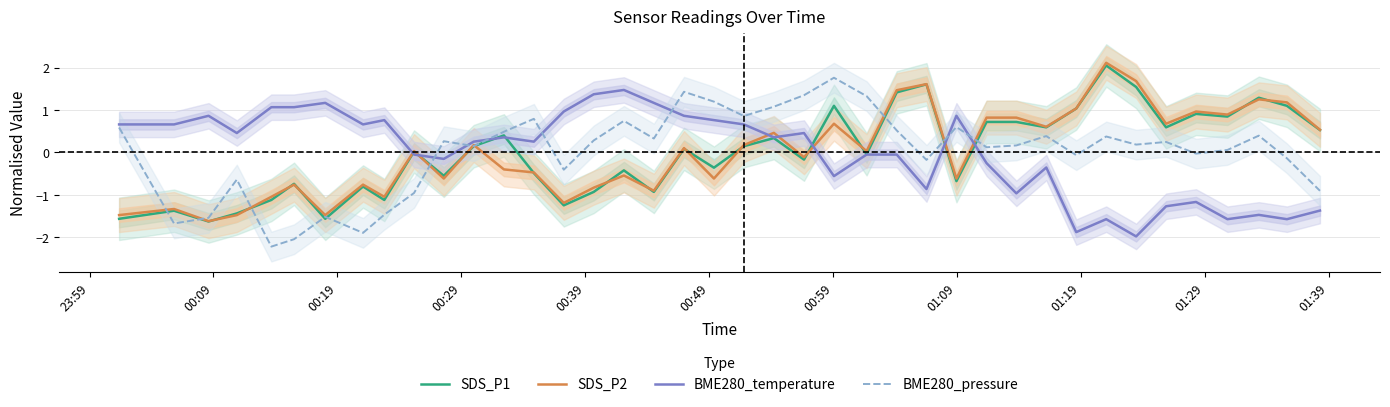

True or false: BME280_temperature and SDS_P2 cross at least once.

True